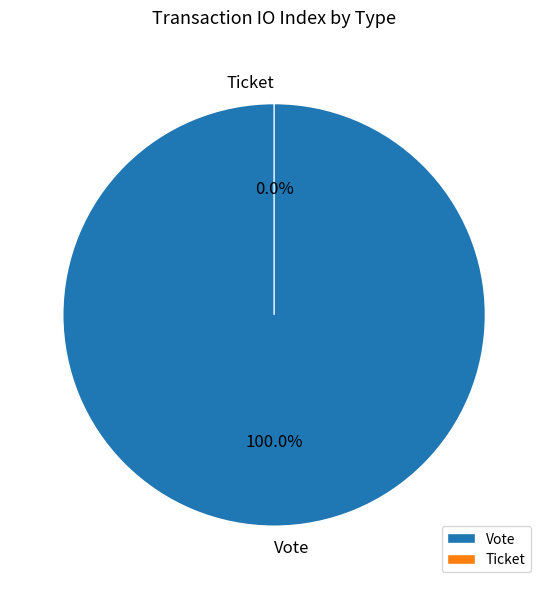

Does Ticket account for over 50% of the chart?

No